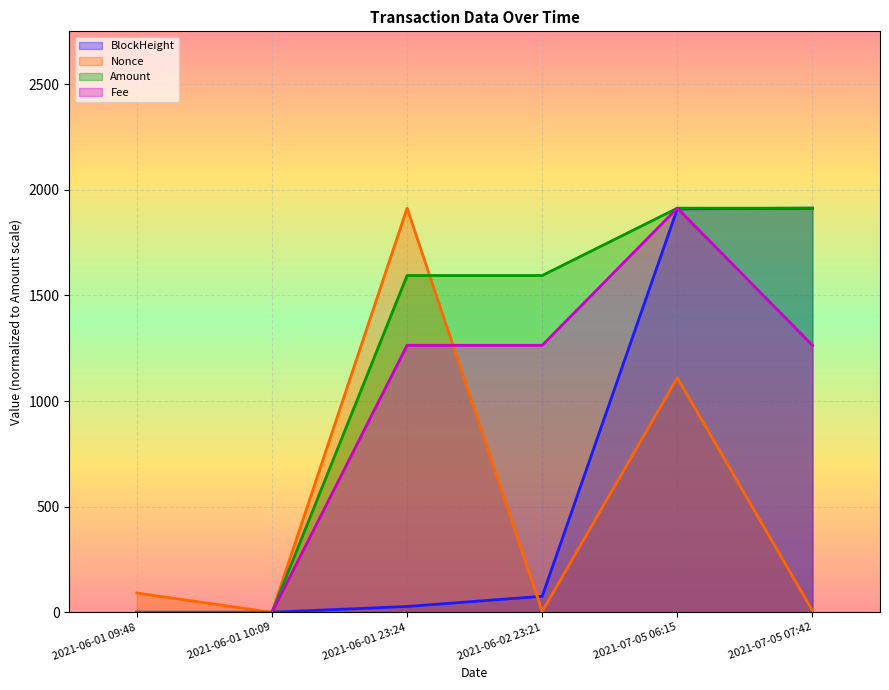

How many lines are shown in the chart?

4